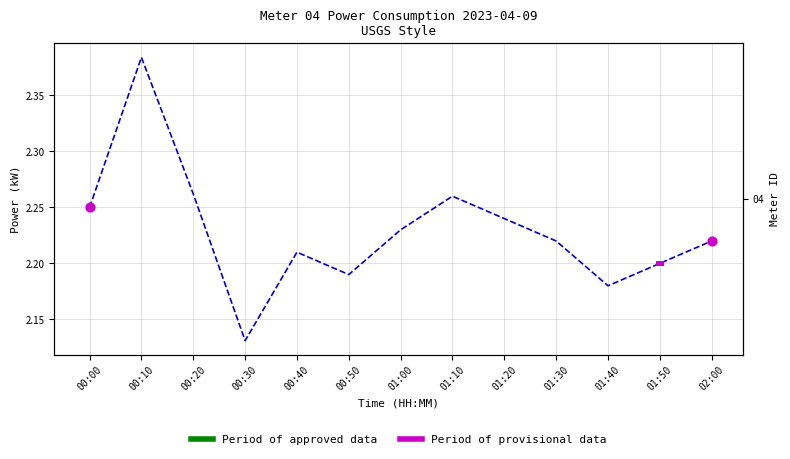

What is the change in value from 00:10 to 00:50?

-0.2